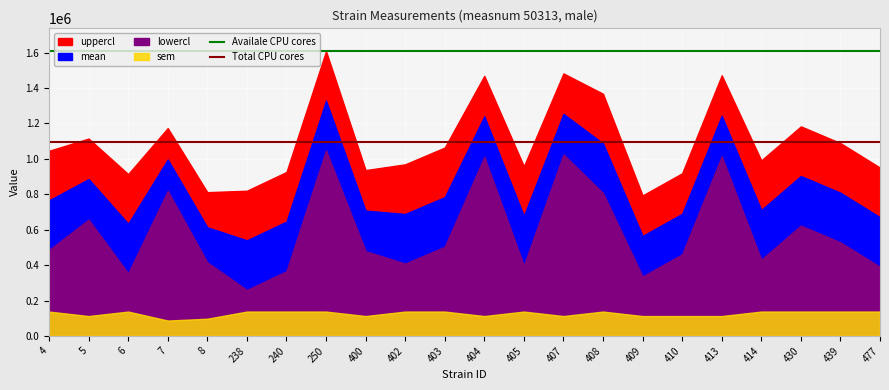

Is it true that Availale CPU cores equals 1608468.4 at 5?

True